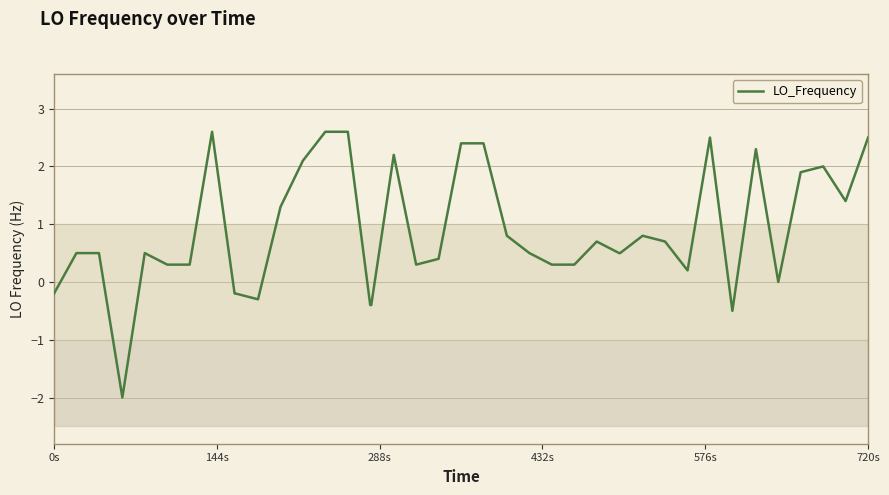

What is the greatest value displayed?

2.6